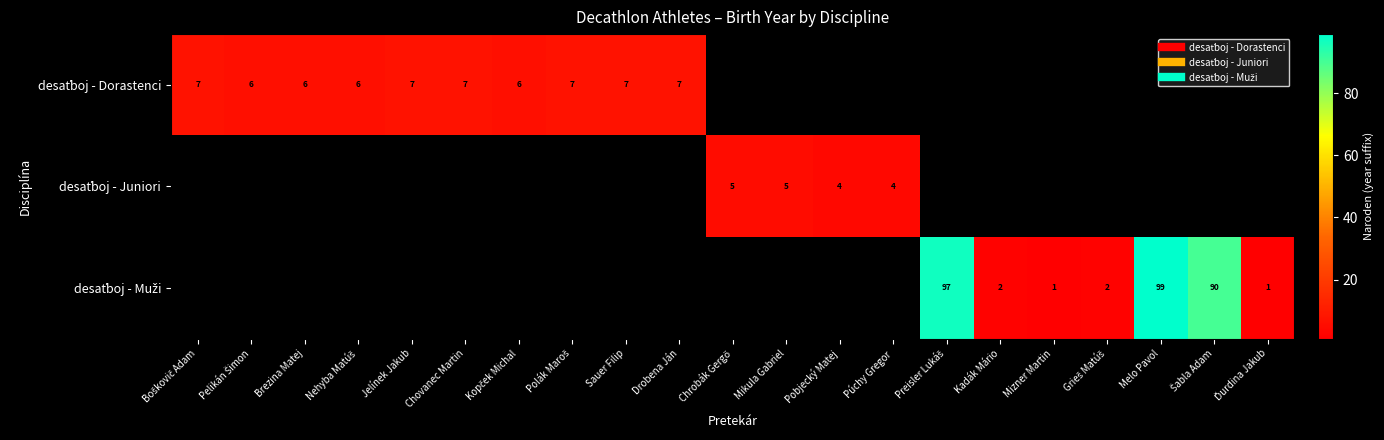

What is the difference between the second highest and minimum values in the desaťboj - Juniori series?

1.0